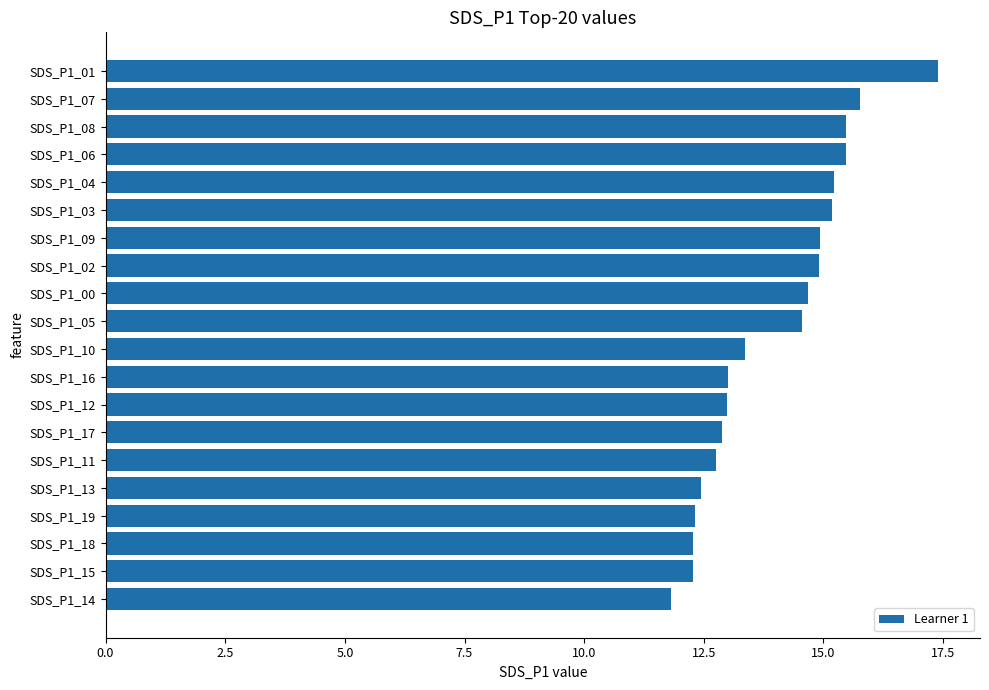

What value does the data have at SDS_P1_08?

15.5